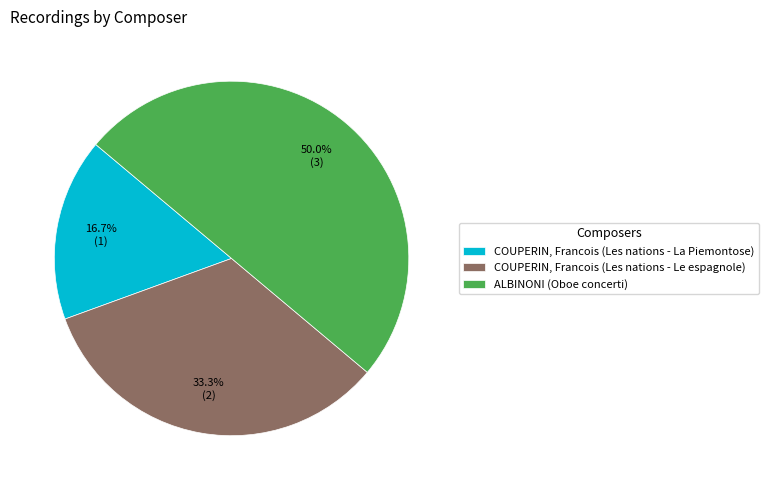

To the nearest percent, what is the difference between the largest and smallest slice percentages?

33%